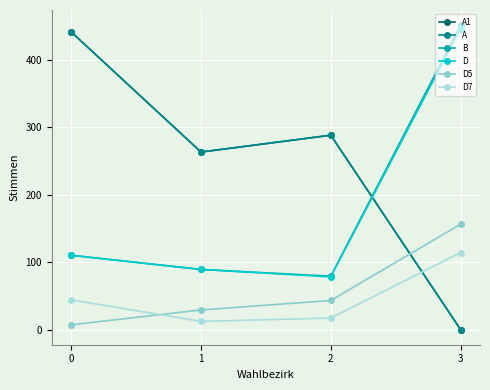

Is this an area chart (filled region under the line)?

No